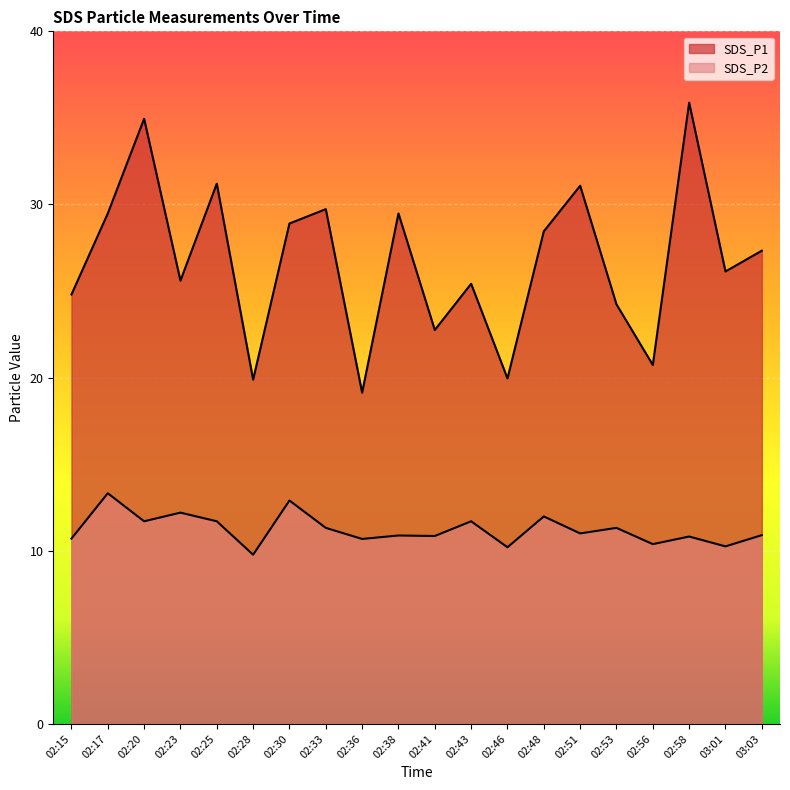

What is the label of the 16th point from the left?

02:53